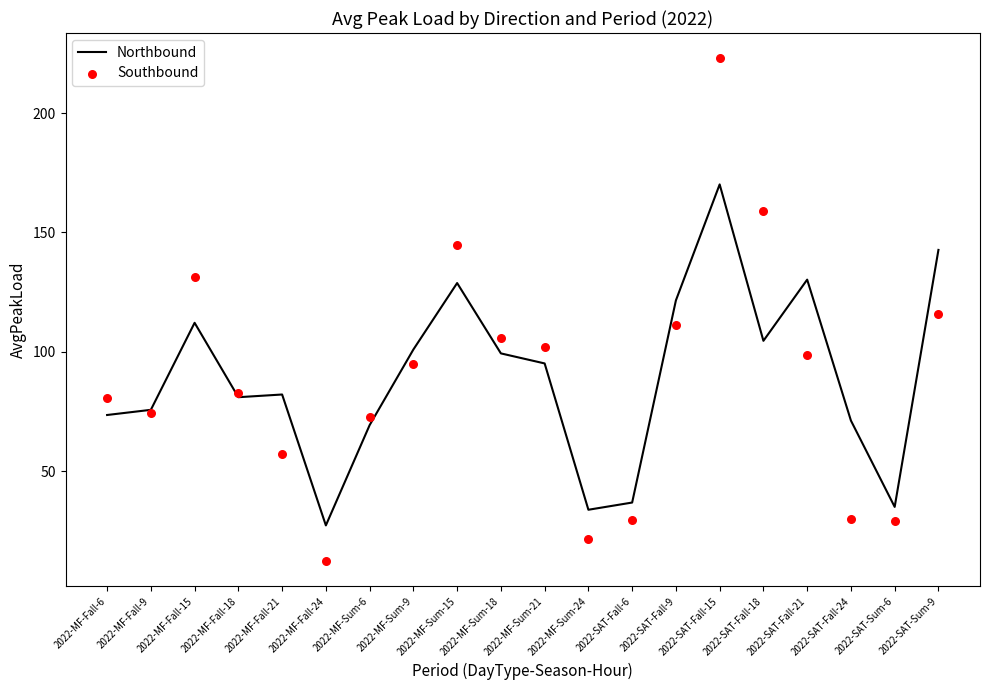

At how many categories does at least one series exceed 124?

6